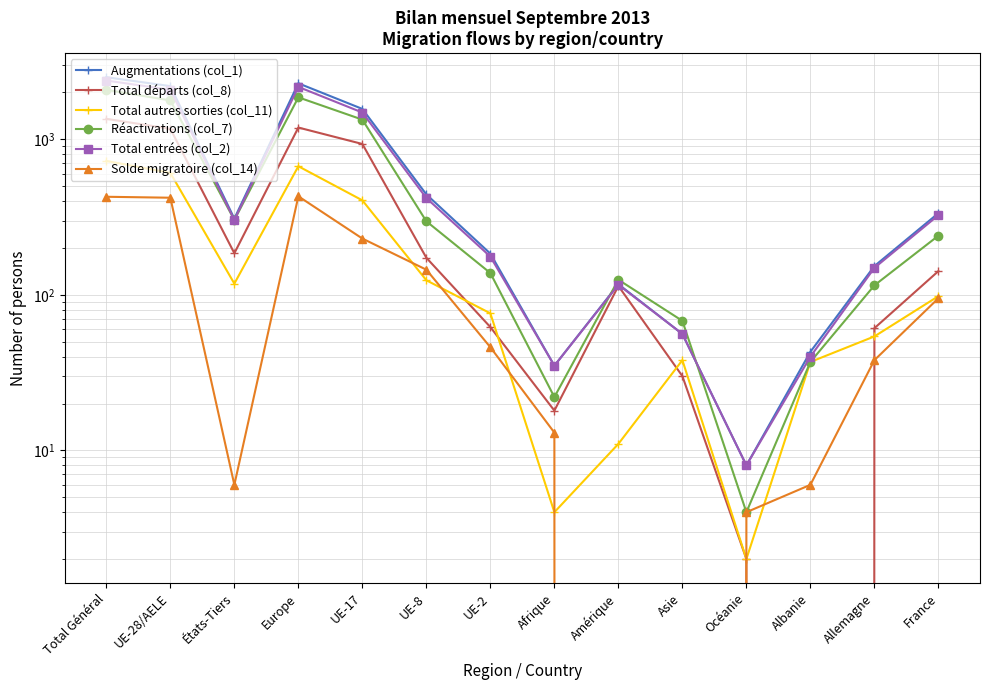

Is it true that Total entrées (col_2) equals 972 at UE-17?

False